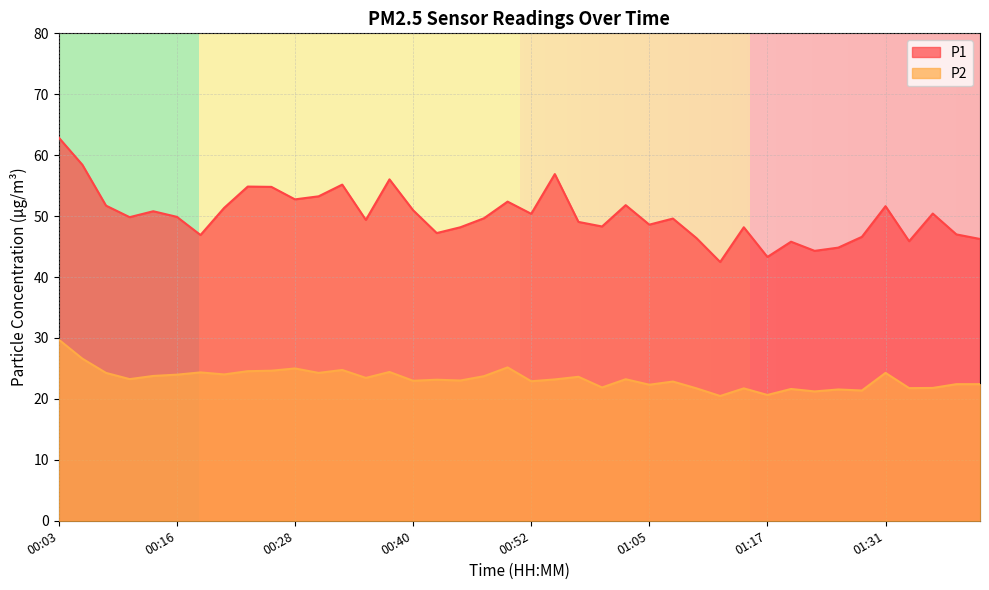

Reading right to left, transcribe all the data shown in this chart.

P1: 46.2	47.0	50.4	45.9	51.6	46.6	44.8	44.3	45.8	43.3	48.2	42.5	46.4	49.6	48.6	51.8	48.3	49.0	56.9	50.4	52.4	49.6	48.2	47.2	51.0	56.0	49.4	55.2	53.2	52.8	54.8	54.9	51.4	46.9	49.9	50.8	49.8	51.7	58.4	62.9
P2: 22.4	22.4	21.8	21.8	24.3	21.4	21.6	21.2	21.6	20.6	21.7	20.5	21.7	22.9	22.3	23.2	21.9	23.6	23.2	22.9	25.2	23.7	23.0	23.1	23.0	24.4	23.4	24.8	24.3	25.0	24.6	24.6	24.0	24.4	24.0	23.8	23.2	24.3	26.6	29.7